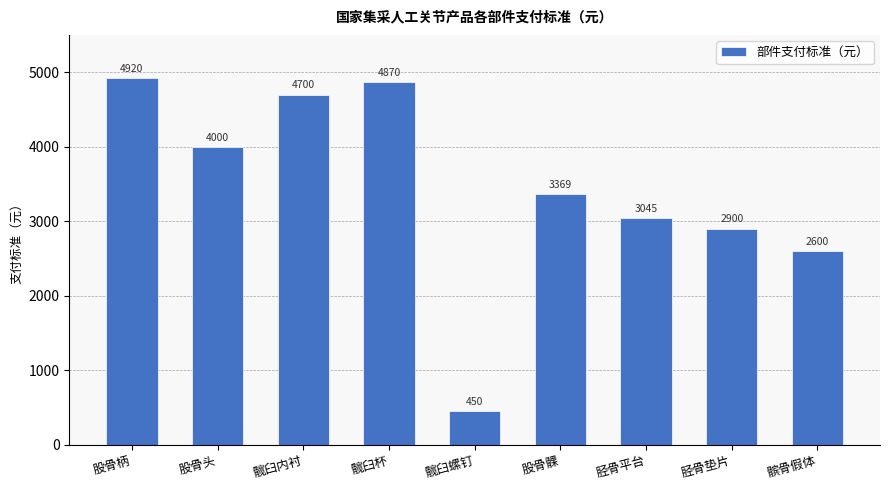

Rank the categories by value from highest to lowest.

股骨柄, 髋臼杯, 髋臼内衬, 股骨头, 股骨髁, 胫骨平台, 胫骨垫片, 髌骨假体, 髋臼螺钉